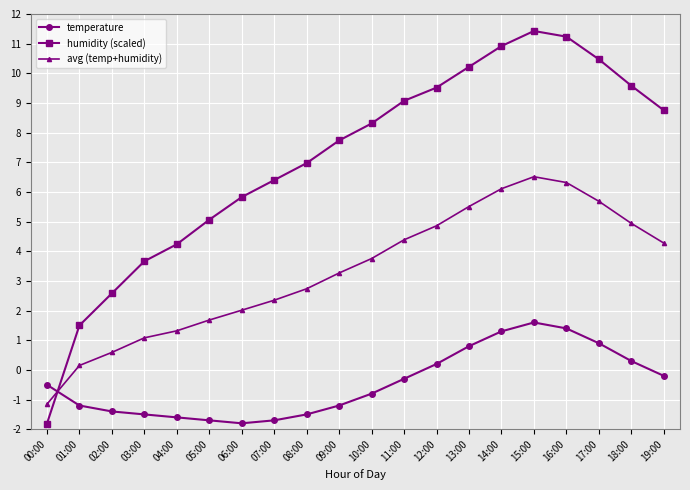

Rank the series by their maximum value, from lowest to highest.

temperature, avg (temp+humidity), humidity (scaled)